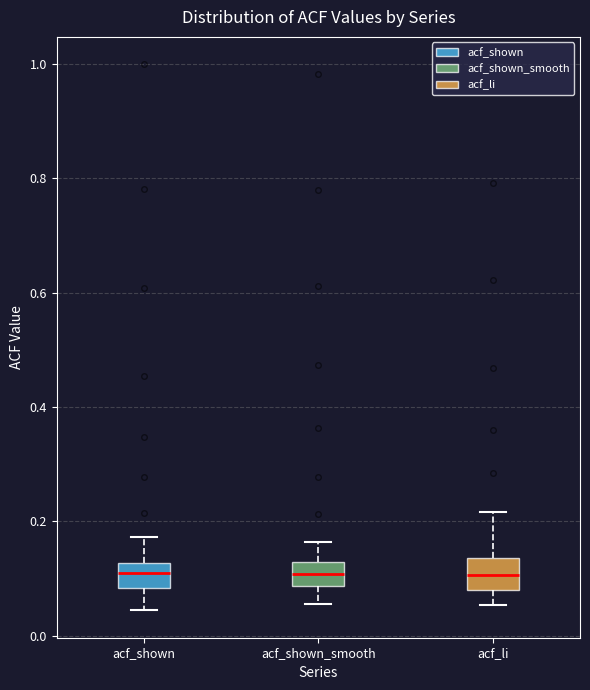

Reading left to right, read every box against the y-axis: the position of its median line, the range the box covers, and the ends of its whiskers. The values are not printed on the chart, so give them approximately, as read against the axis.

acf_shown: median 0.12 (inside the box), box 0.08 to 0.12, whiskers 0.04 to 0.18
acf_shown_smooth: median 0.10, box 0.08 to 0.12, whiskers 0.06 to 0.16
acf_li: median 0.10, box 0.08 to 0.14, whiskers 0.06 to 0.22